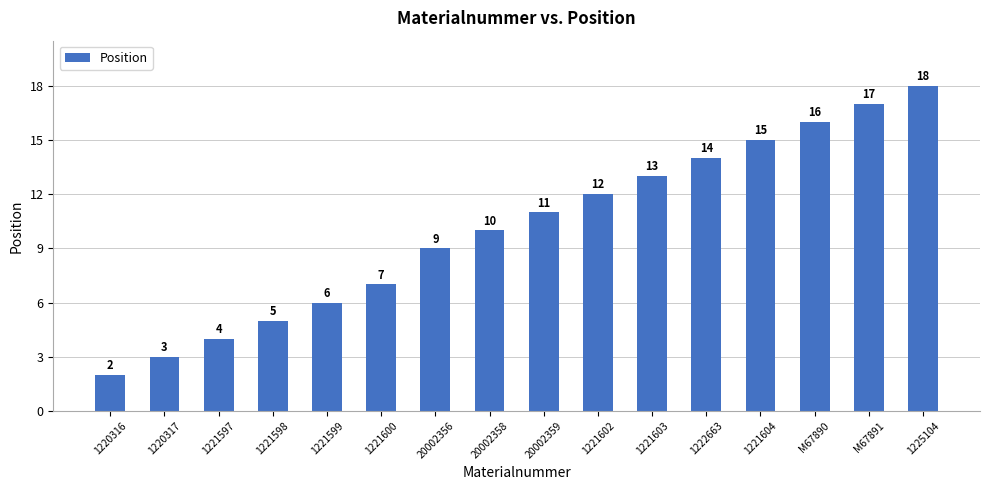

List the labels in order of value, largest first.

1225104, M67891, M67890, 1221604, 1222663, 1221603, 1221602, 20002359, 20002358, 20002356, 1221600, 1221599, 1221598, 1221597, 1220317, 1220316